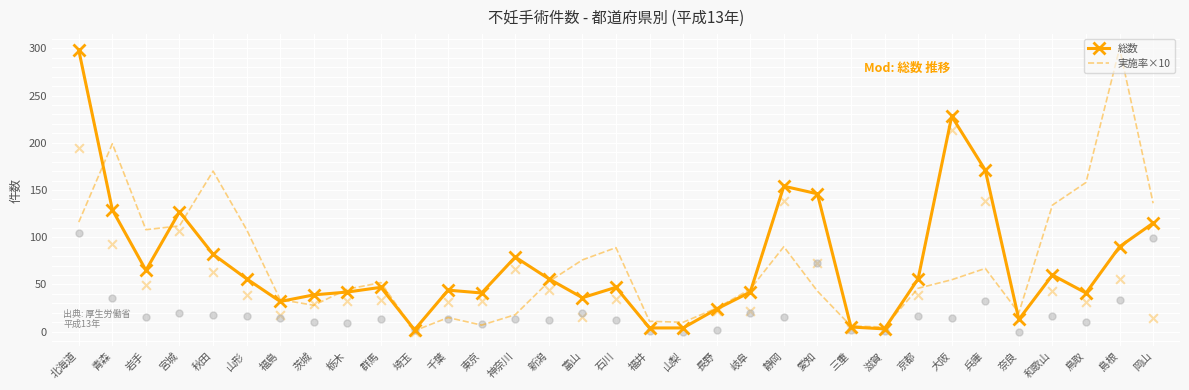

At which category is the sum across all series the highest?

北海道